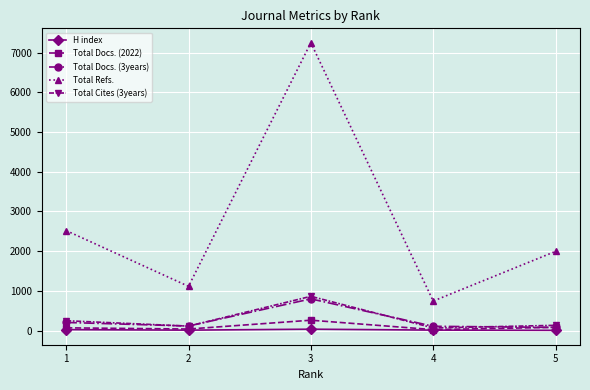

True or false: Total Docs. (2022) and Total Refs. cross at least once.

False